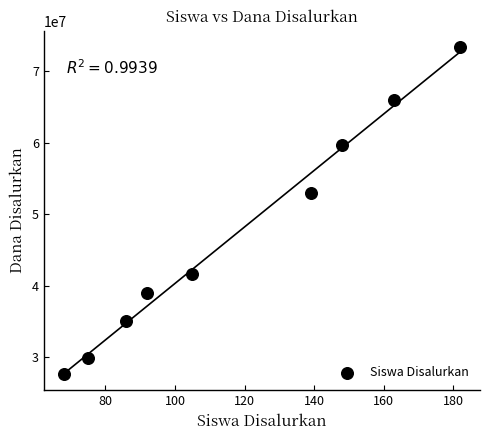

What is the average X value?

118